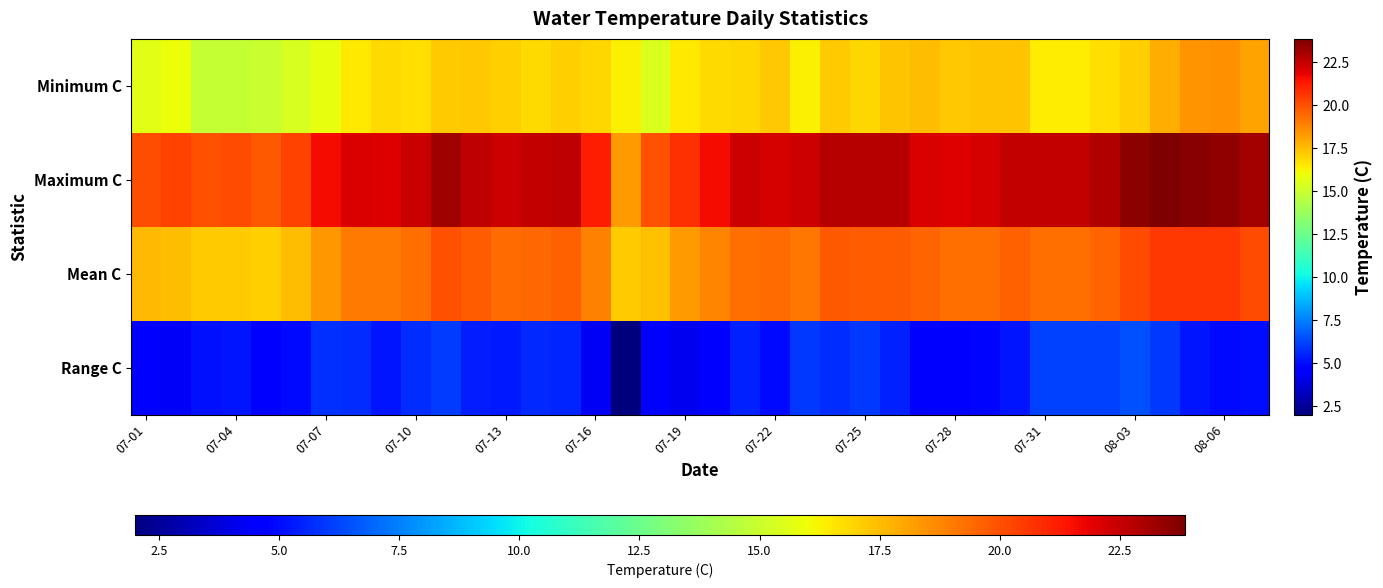

Which series has the widest spread of values?

Maximum C